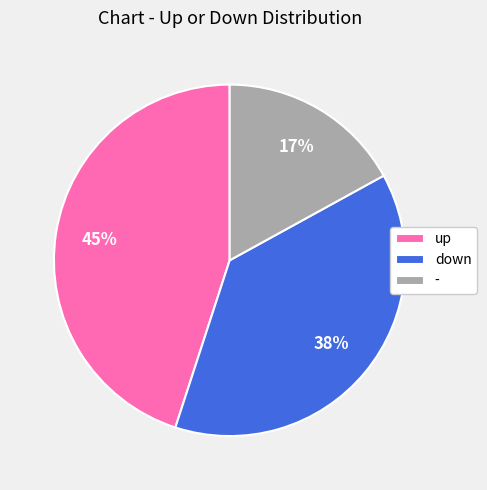

Is it true that up is 45% of the pie?

True